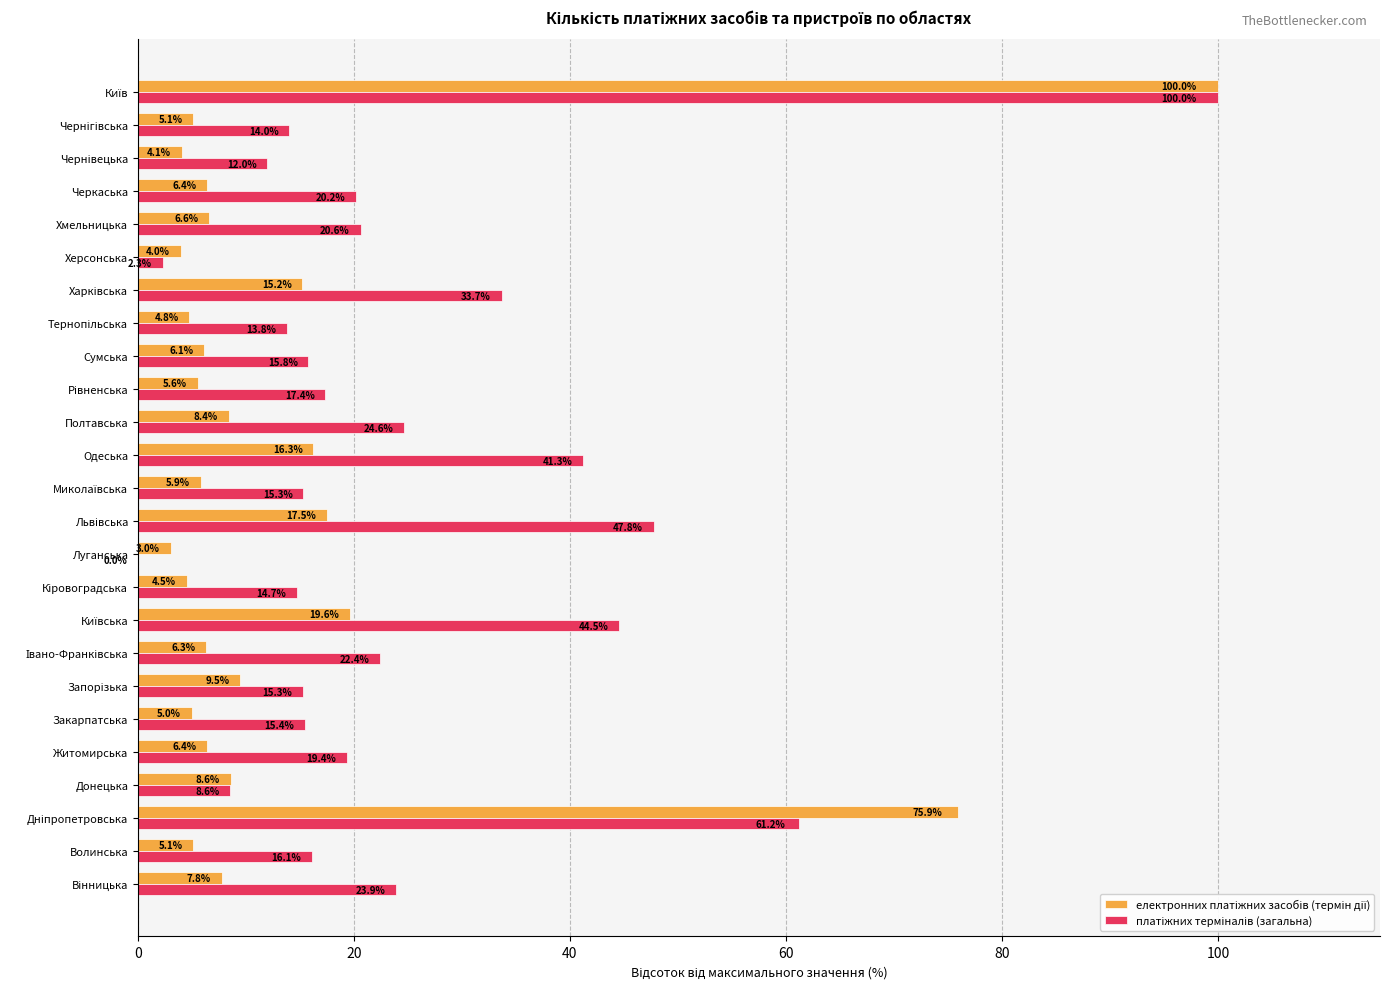

What is the total value across all series at Луганська?

3.0